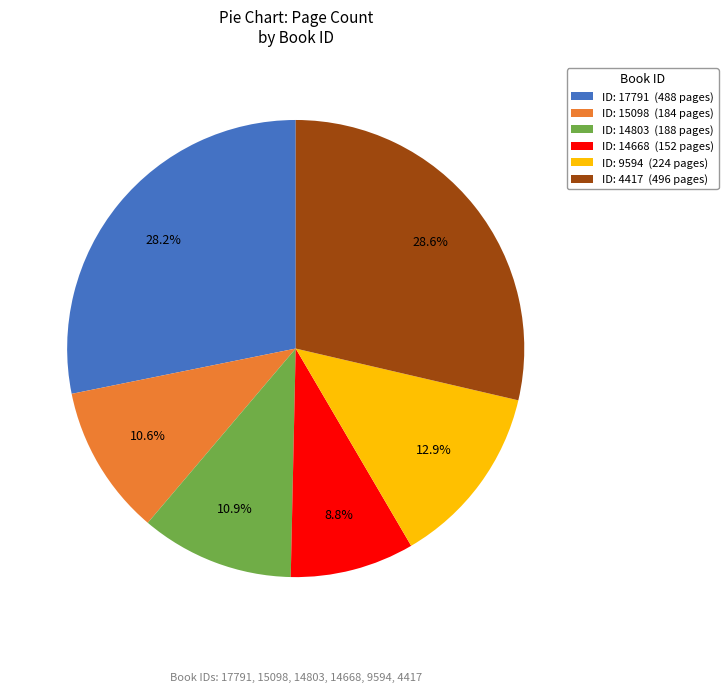

Is there a majority slice in this chart?

No